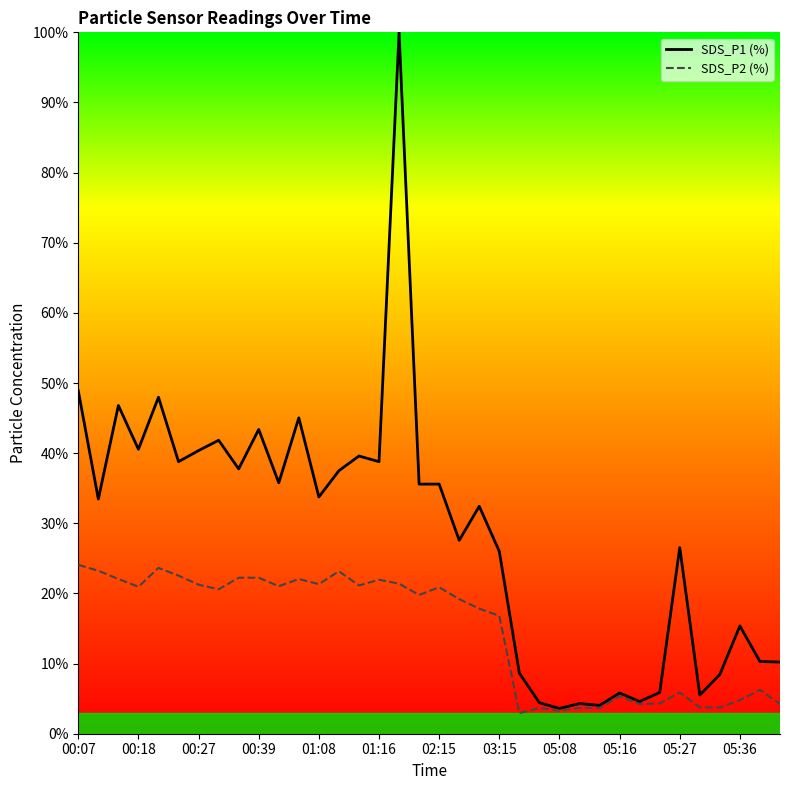

What is the average value of the SDS_P1 (%) series?

28.5